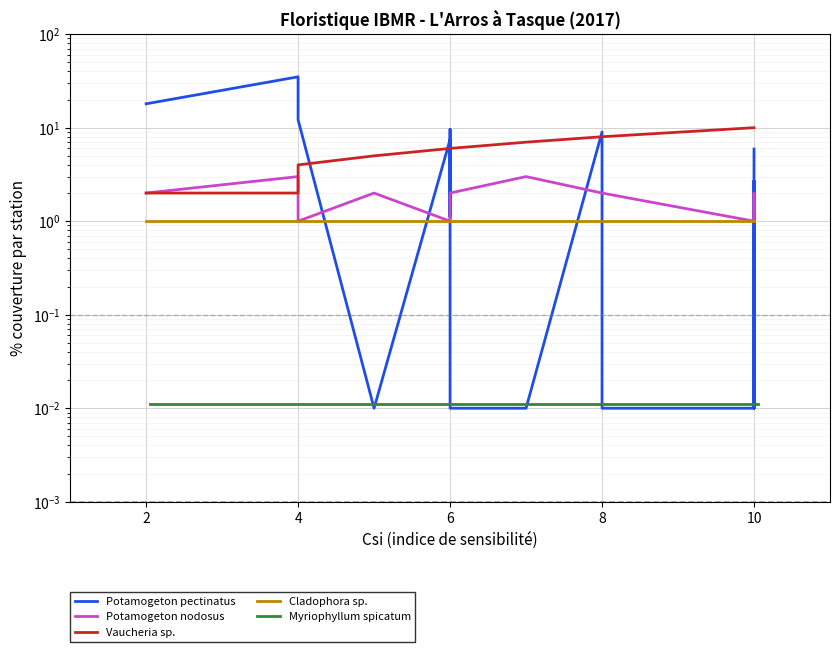

The value of Potamogeton nodosus at 10 is 1.4. True or false?

False